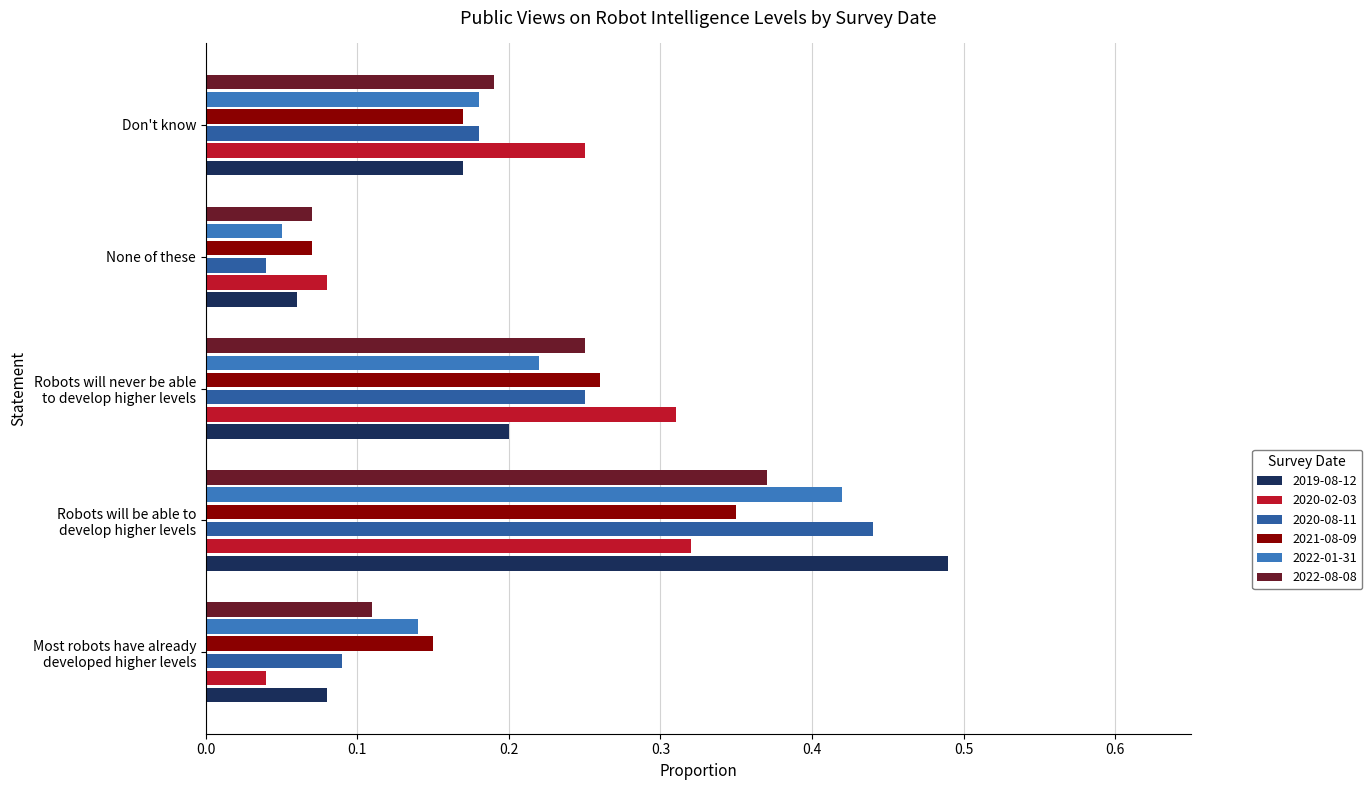

At how many categories does at least one series exceed 0?

5